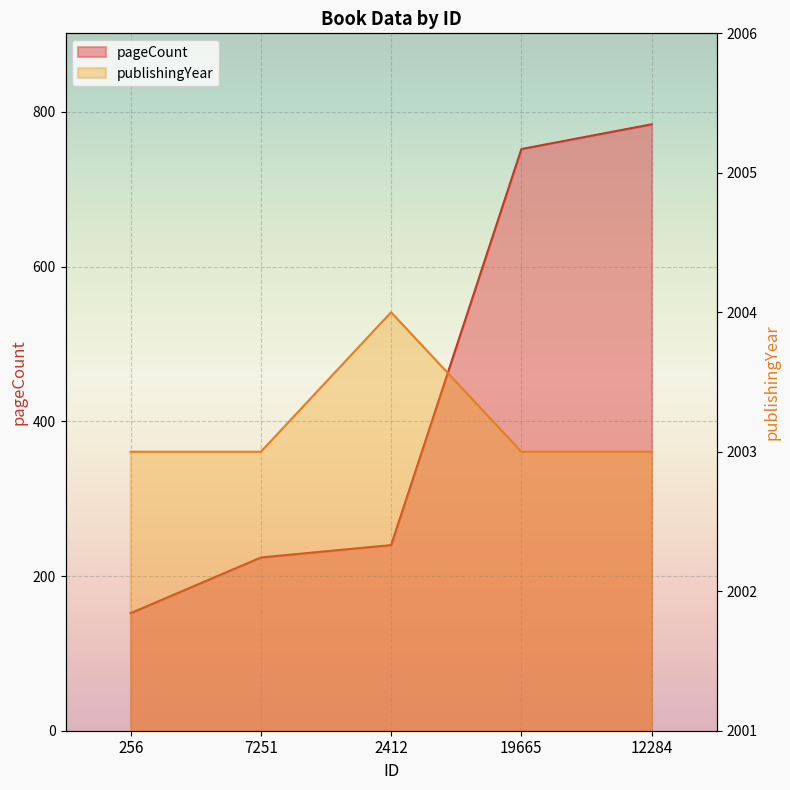

List the series in order of their overall mean, highest first.

publishingYear, pageCount